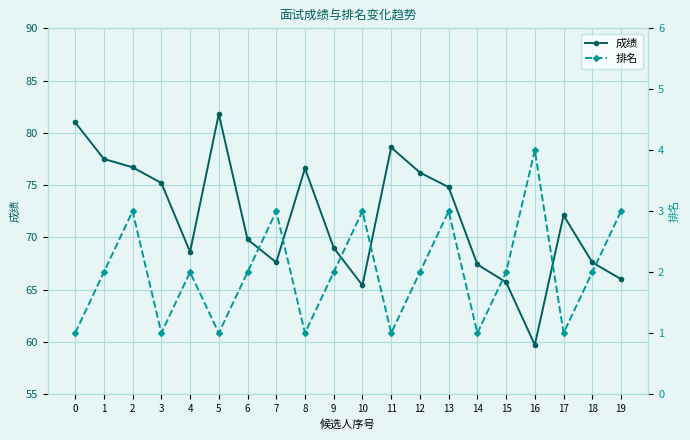

What is the value of the 排名 point at the 20th from the left?

3.0